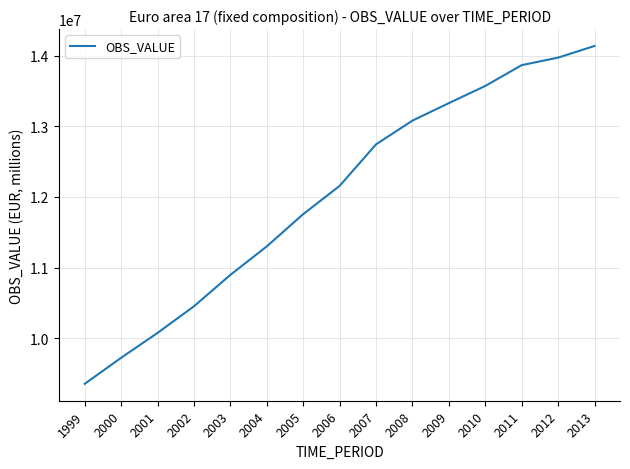

True or false: the data shows 6712566.6 at 2000.

False